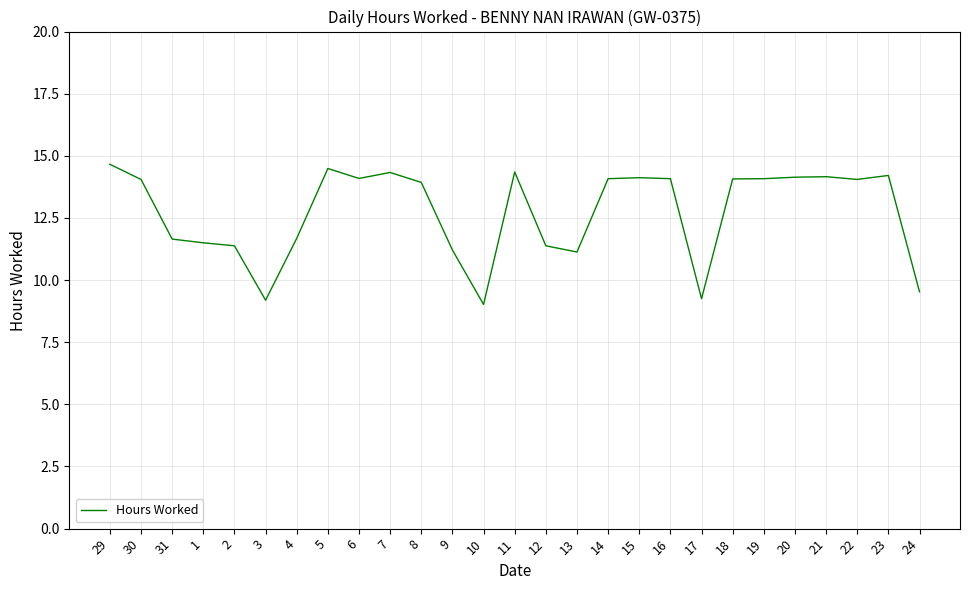

Does the chart have visible grid lines?

Yes